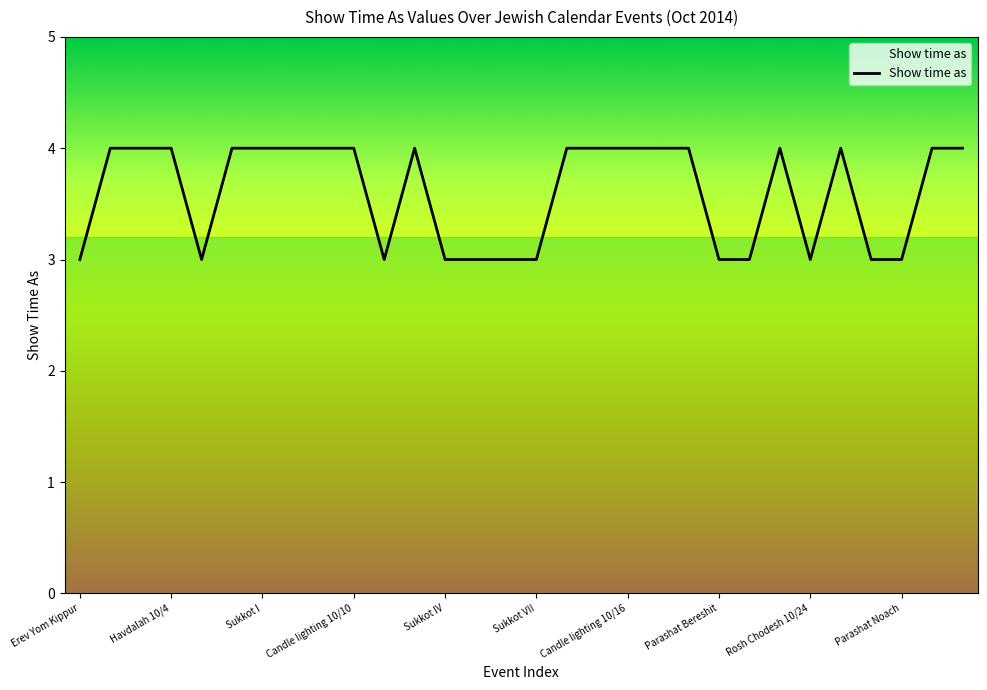

What is the minimum value shown in the chart?

3